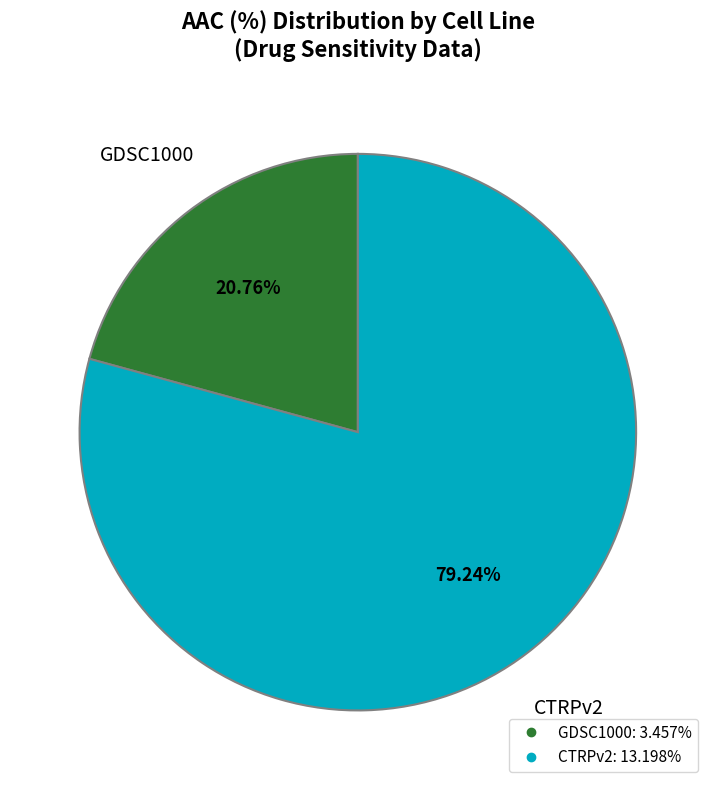

Which category has the biggest portion of the pie?

CTRPv2